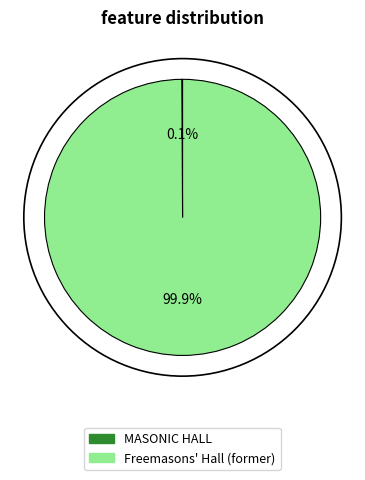

Is Freemasons' Hall (former) the majority of the pie?

Yes